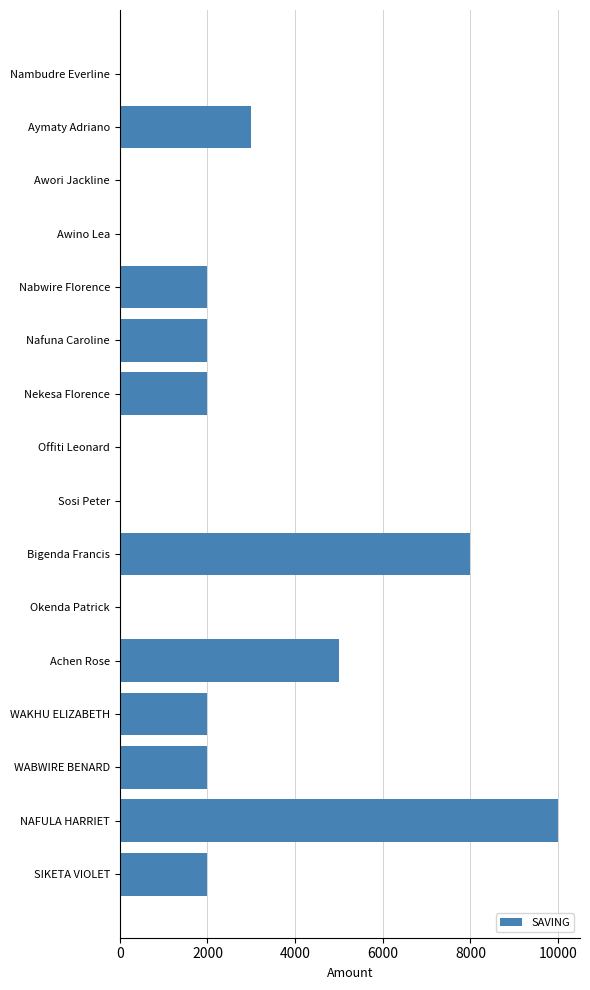

What is the greatest value displayed?

10000